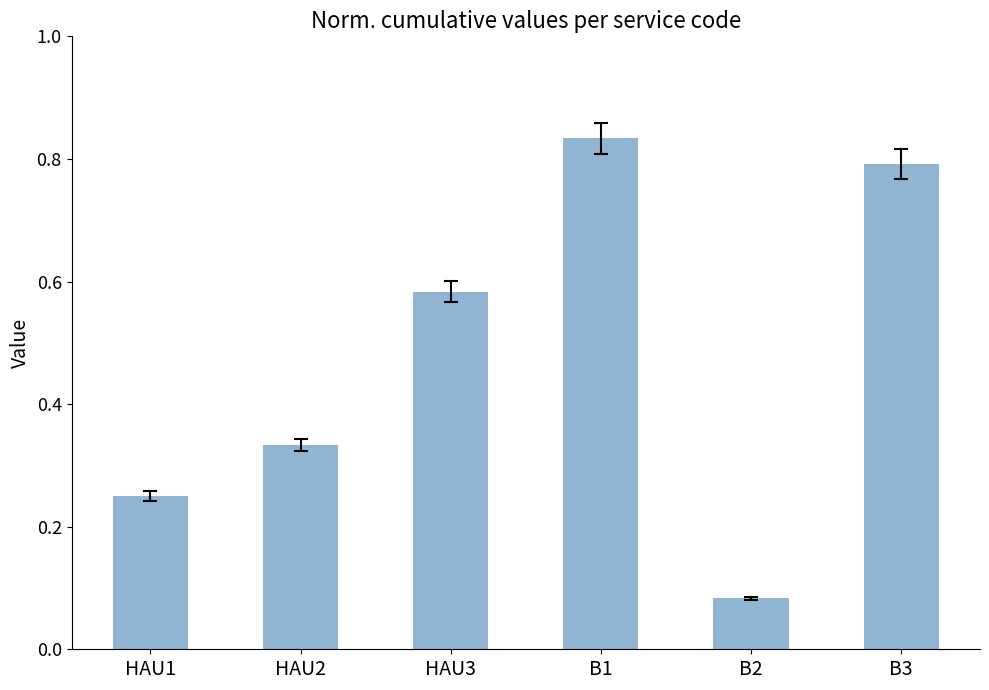

What is the label of the 4th bar from the left?

B1